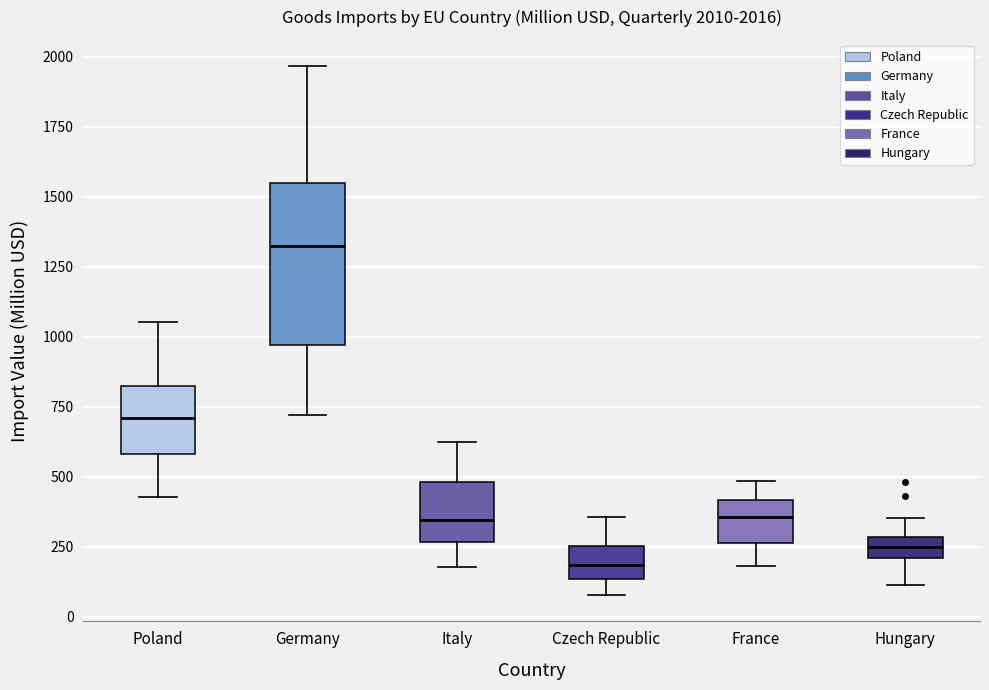

Comparing the boxes themselves (not the whiskers), which one is the tallest?

Germany